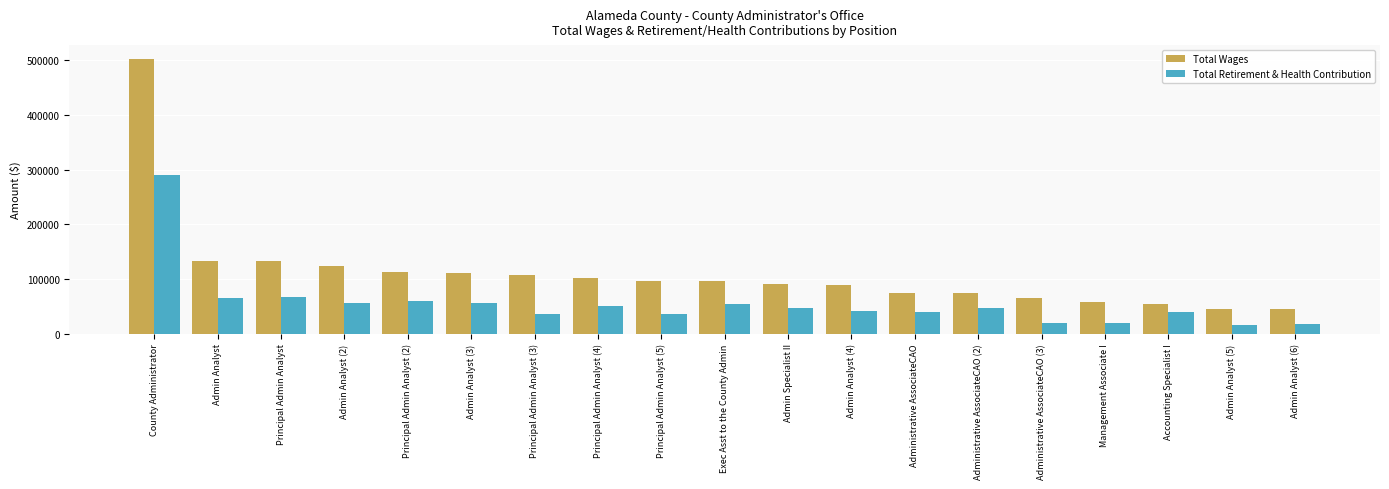

How many bars are there in total?

38